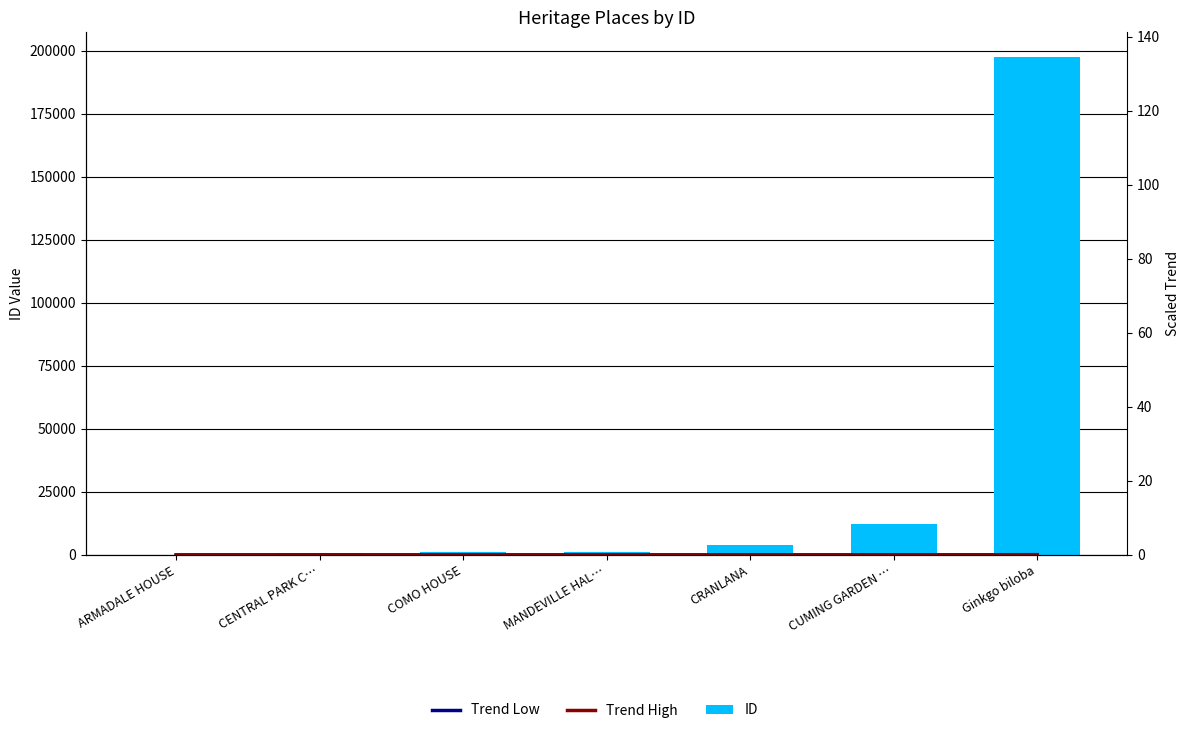

Between ARMADALE HOUSE and COMO HOUSE, which is larger?

COMO HOUSE